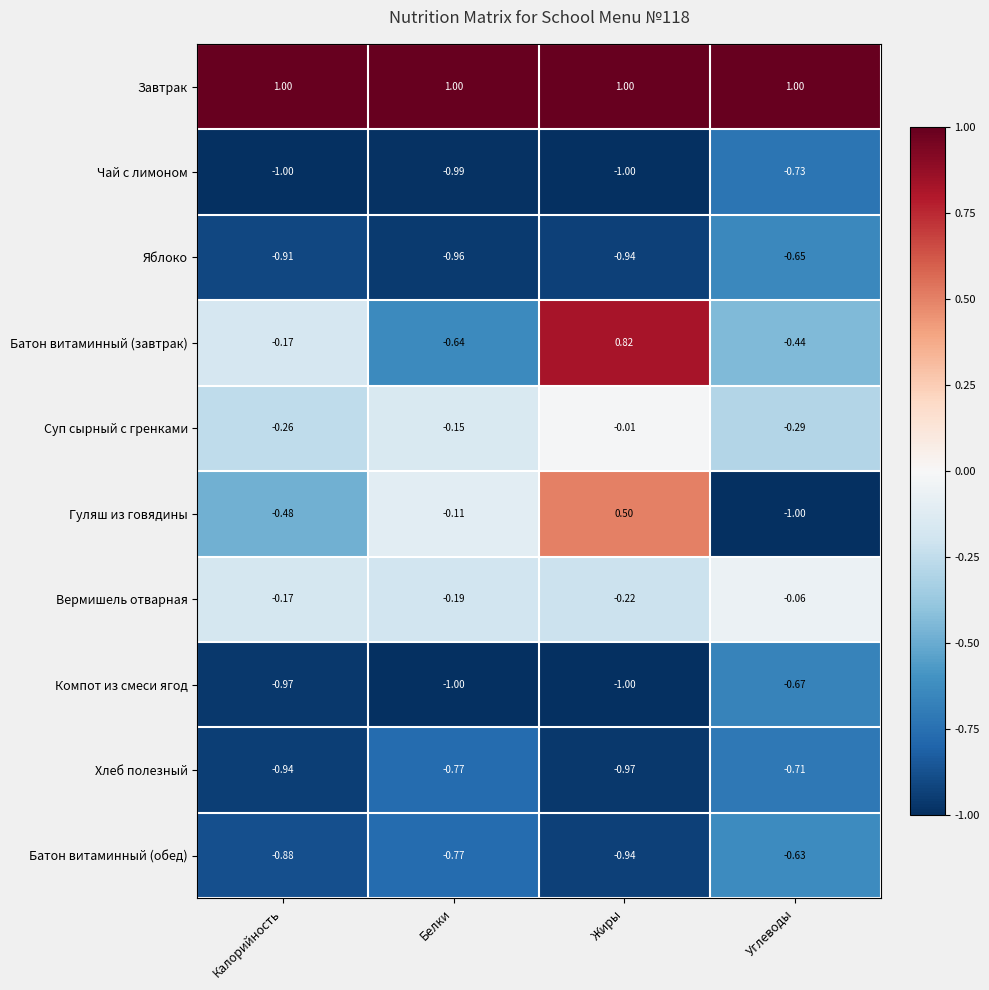

At which label does Суп сырный с гренками reach its minimum?

Углеводы